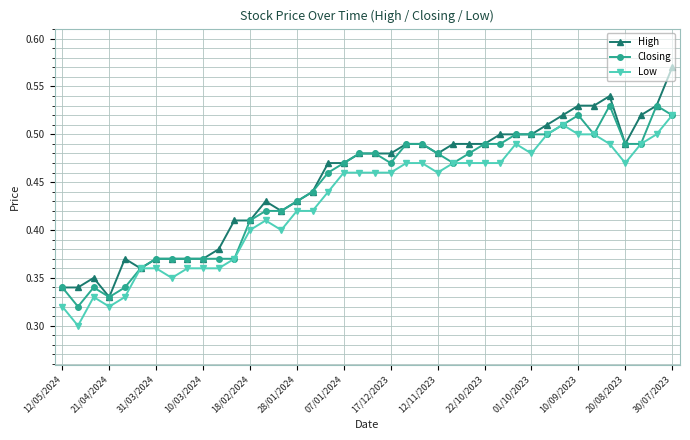

Which series has the widest spread of values?

High